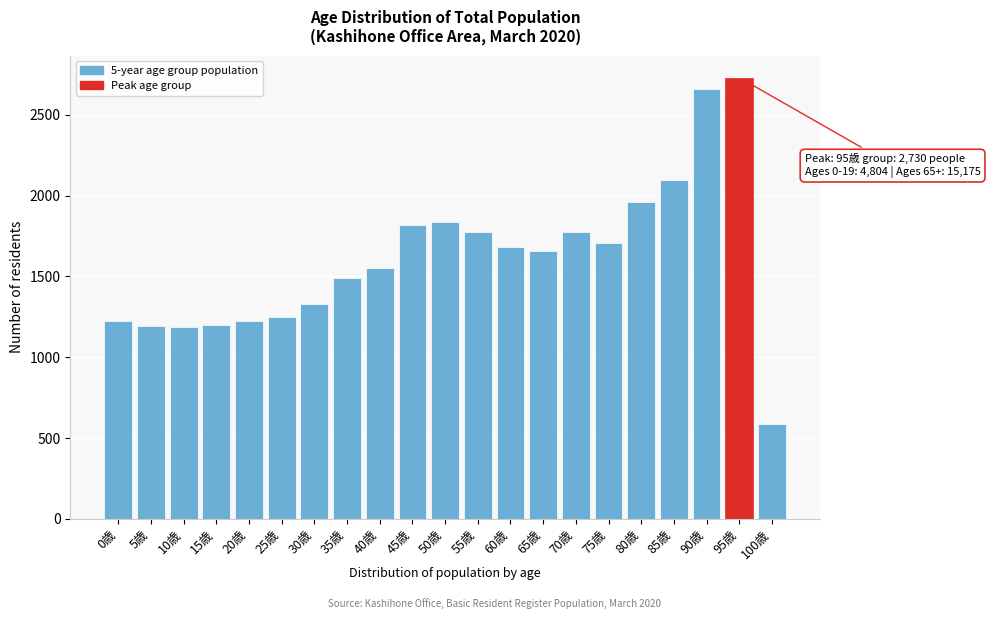

What is the value of the 14th bar from the left?

1655